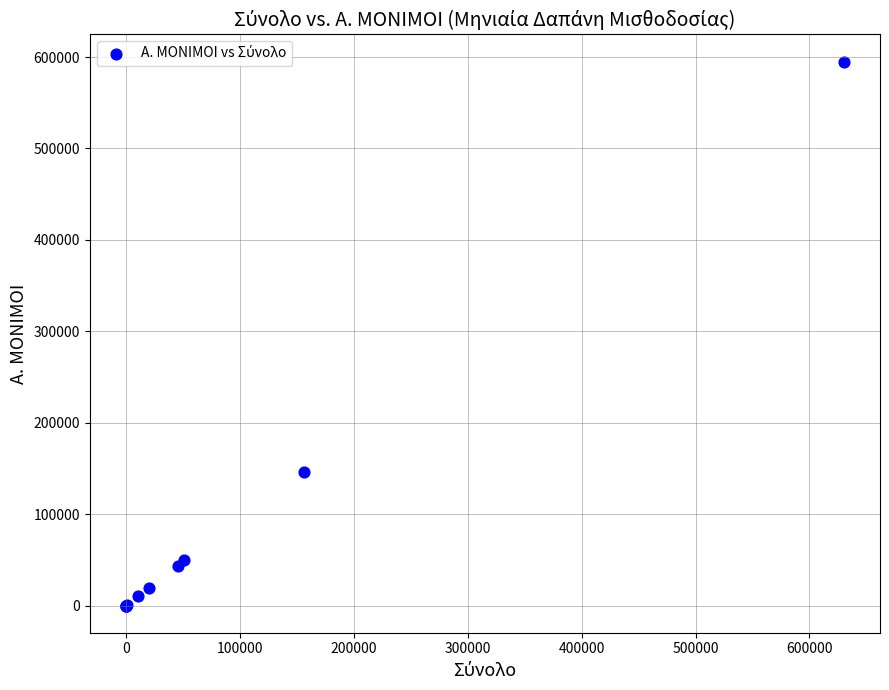

What Y value in the scatter plot is closest to 297532?

145609.1